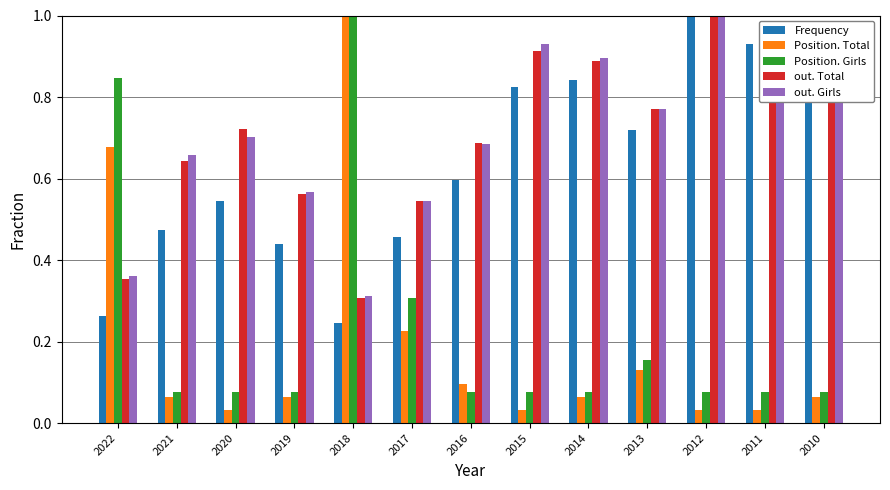

At which category is the sum across all series the highest?

2012